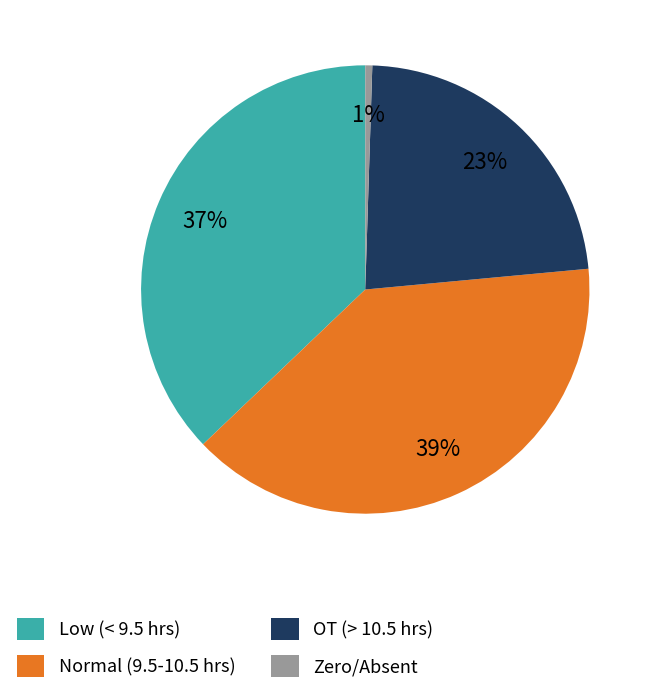

Does OT (> 10.5 hrs) account for over 50% of the chart?

No